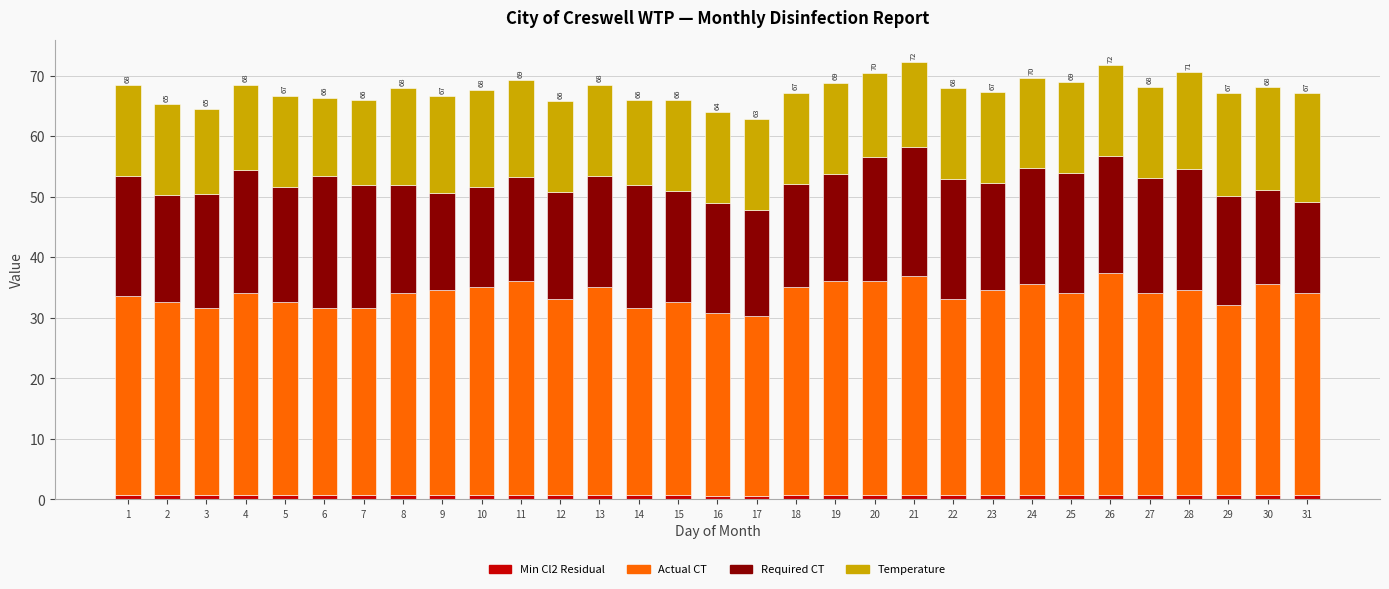

True or false: Actual CT has a value of 32.4 at 12.

True